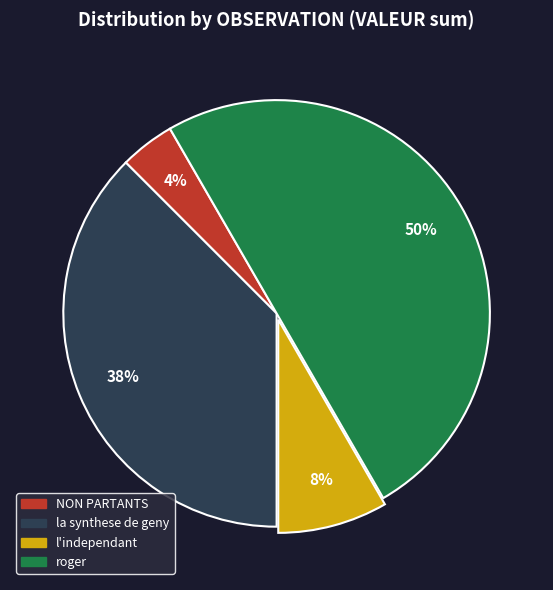

To the nearest percent, what is the average slice percentage?

25%